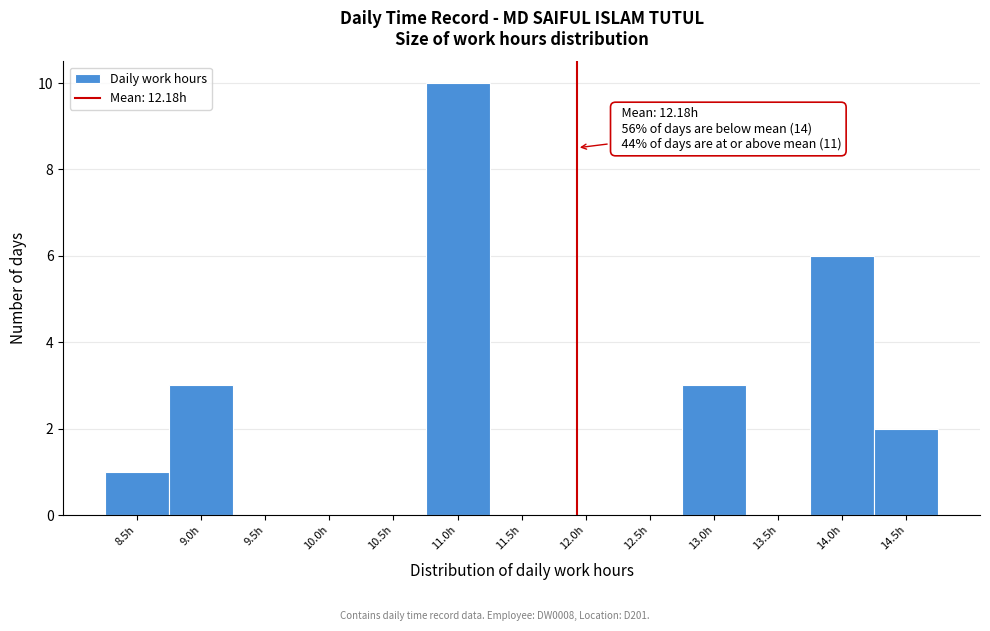

Reading left to right, extract all data points from this chart.

8.5h=1	9.0h=3	9.5h=0	10.0h=0	10.5h=0	11.0h=10	11.5h=0	12.0h=0	12.5h=0	13.0h=3	13.5h=0	14.0h=6	14.5h=2